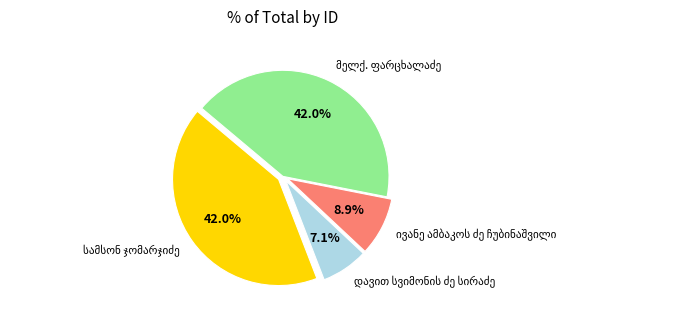

Does any single category account for the majority?

No